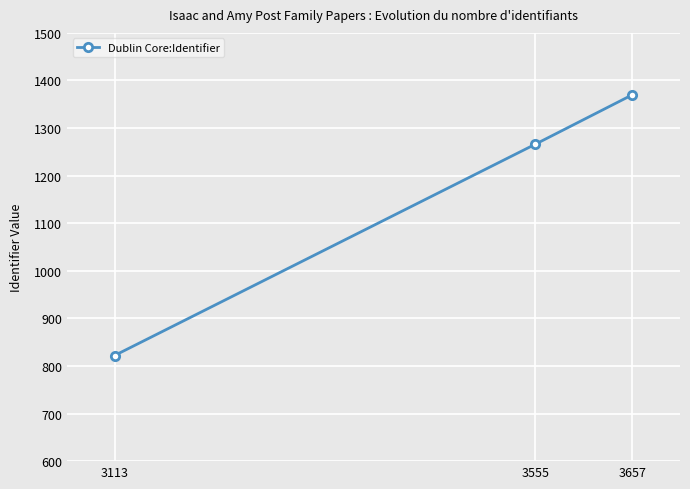

Count the number of categories in the chart.

3